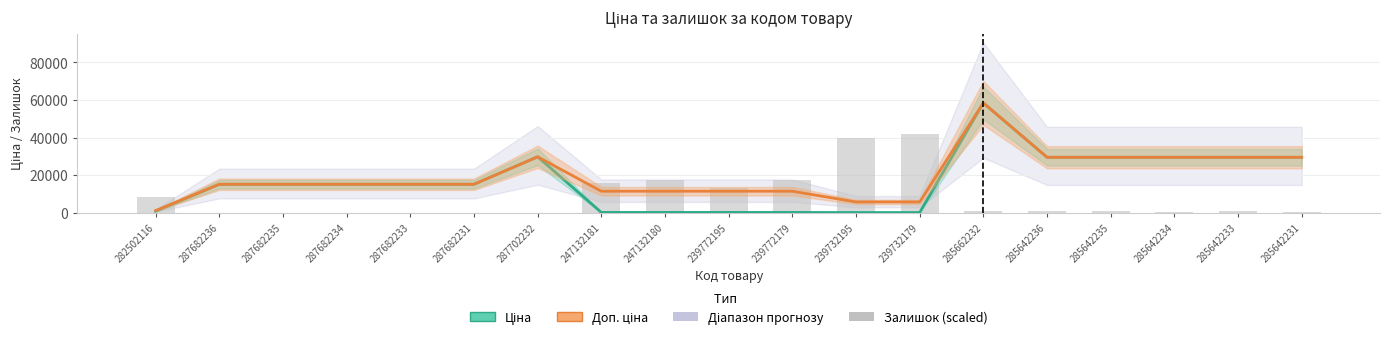

What is the difference between the maximum and minimum values in the Доп. ціна series?

57317.4